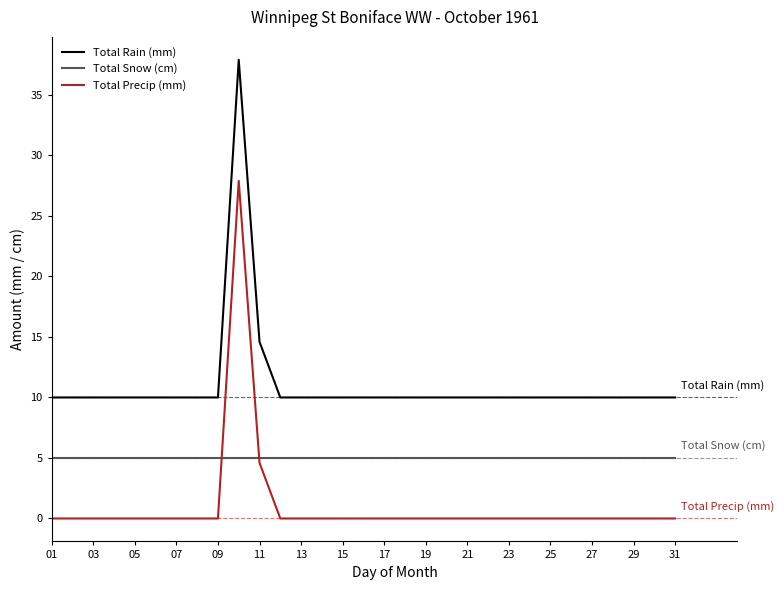

True or false: Total Snow (cm) and Total Rain (mm) intersect in this chart.

False